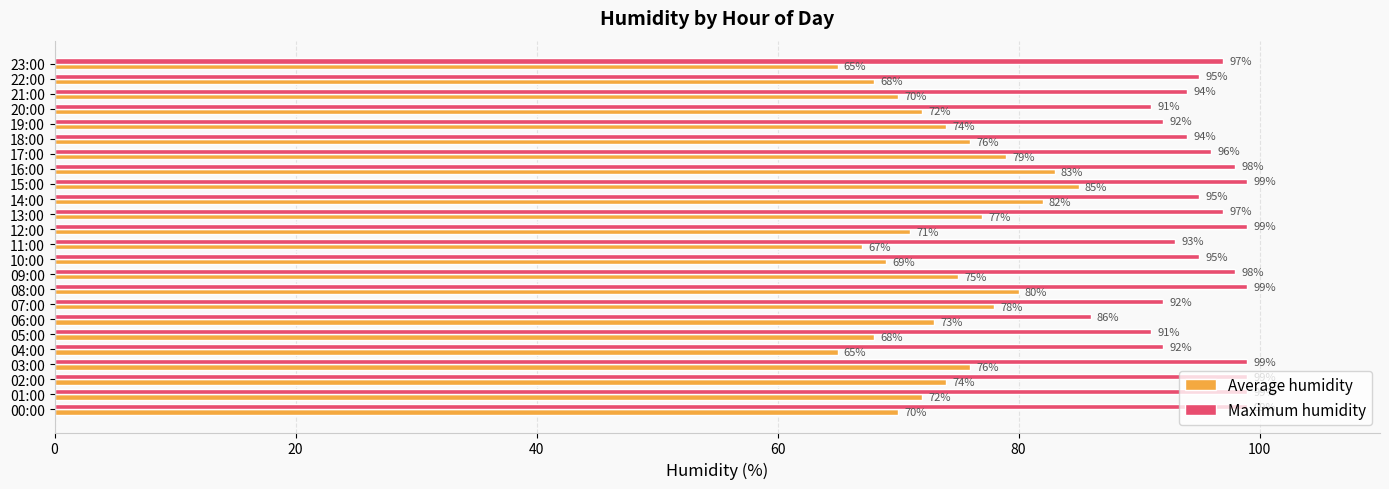

How many values in the Average humidity series are below 74?

12